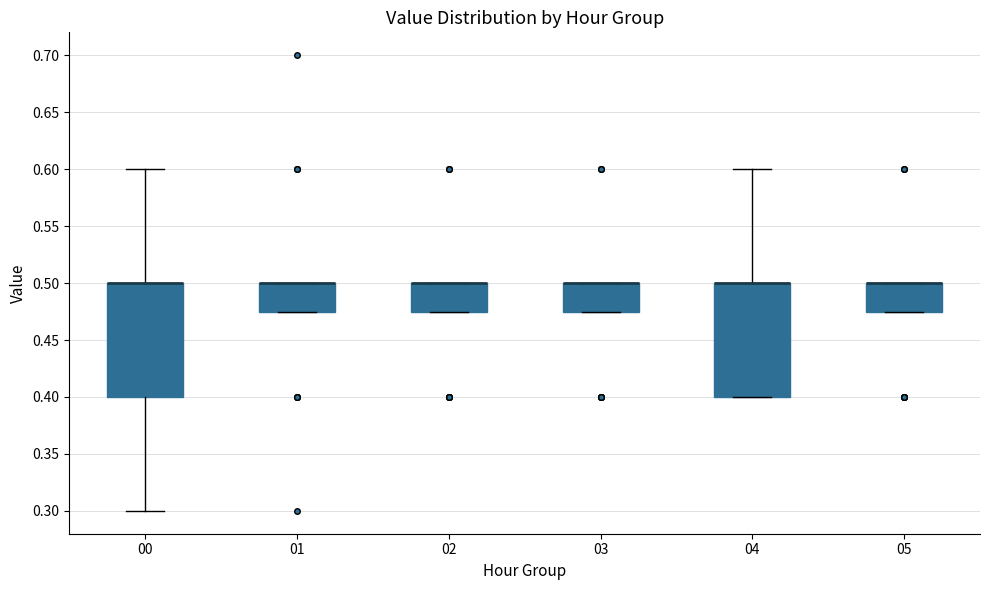

Reading left to right, transcribe this box plot: for each box, give where its median line is, the range the box spans, and where its two whiskers end, as read against the y-axis. The values are not printed on the chart, so give them approximately, as read against the axis.

00: median 0.500 (drawn on the box's upper edge), box 0.400 to 0.500, whiskers 0.300 to 0.600
01: median 0.500 (drawn on the box's upper edge), box 0.475 to 0.500, whiskers 0.475 to 0.500
02: median 0.500 (drawn on the box's upper edge), box 0.475 to 0.500, whiskers 0.475 to 0.500
03: median 0.500 (drawn on the box's upper edge), box 0.475 to 0.500, whiskers 0.475 to 0.500
04: median 0.500 (drawn on the box's upper edge), box 0.400 to 0.500, whiskers 0.400 to 0.600
05: median 0.500 (drawn on the box's upper edge), box 0.475 to 0.500, whiskers 0.475 to 0.500